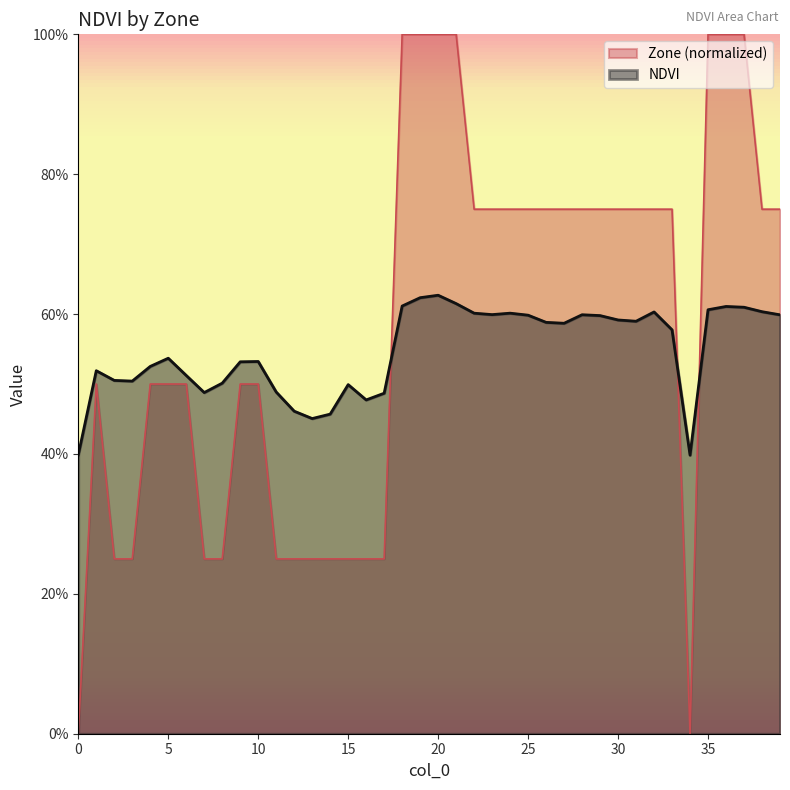

List the series in order of their peak value, highest first.

Zone (normalized), NDVI